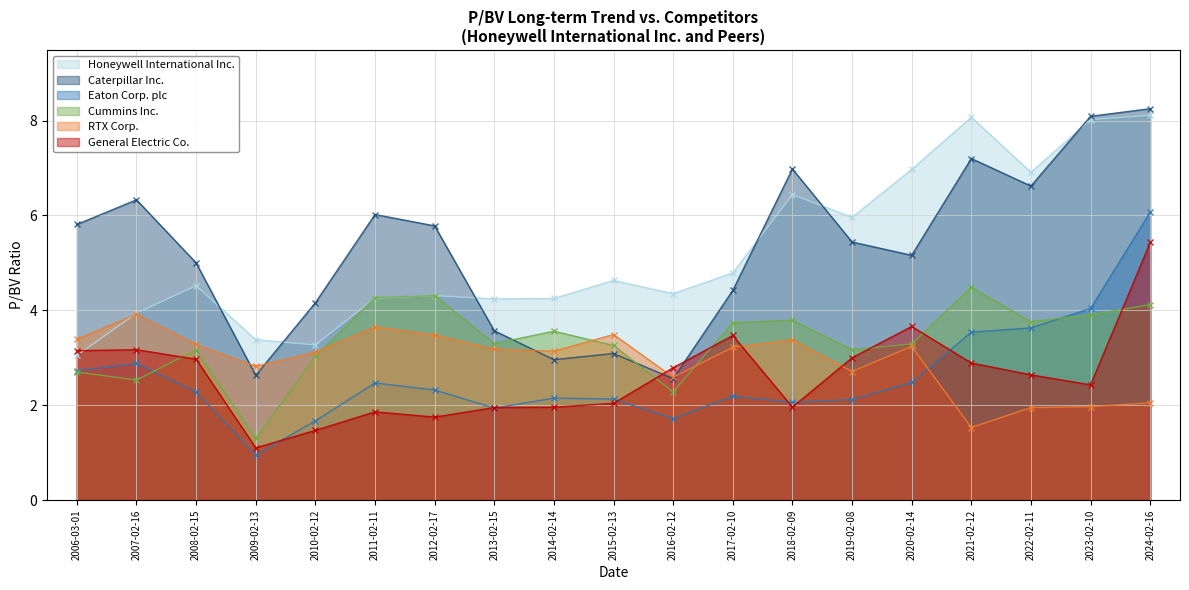

What position from the right is 2015-02-13?

10